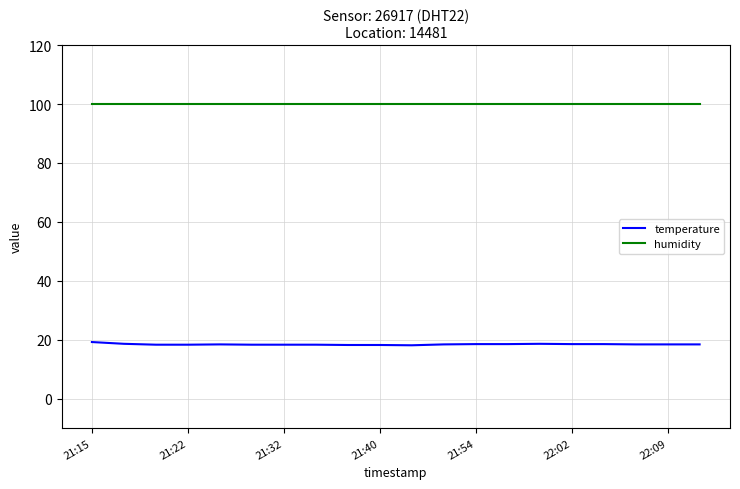

How many lines are shown in the chart?

2